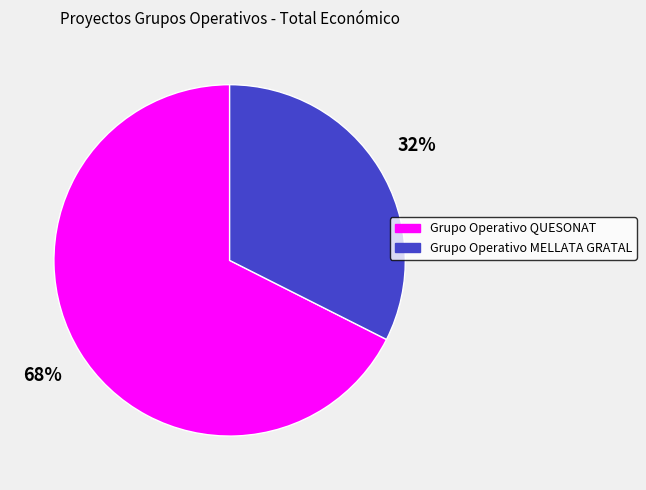

To the nearest percent, what portion does Grupo Operativo QUESONAT represent?

68%